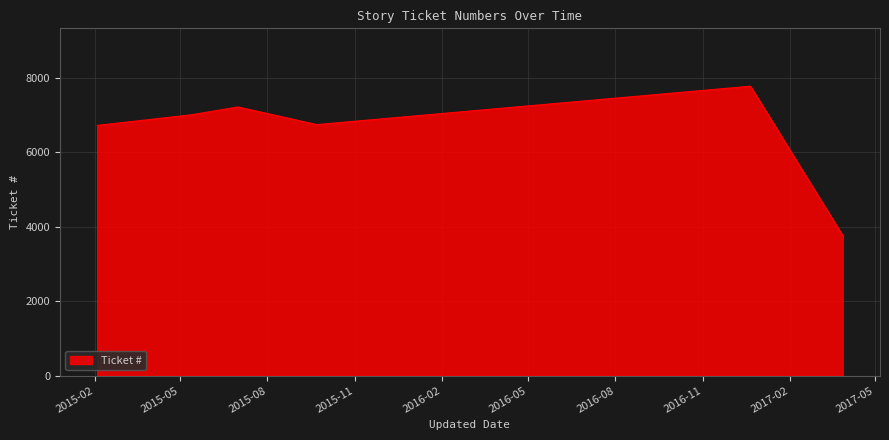

What is the smallest value displayed?

3760